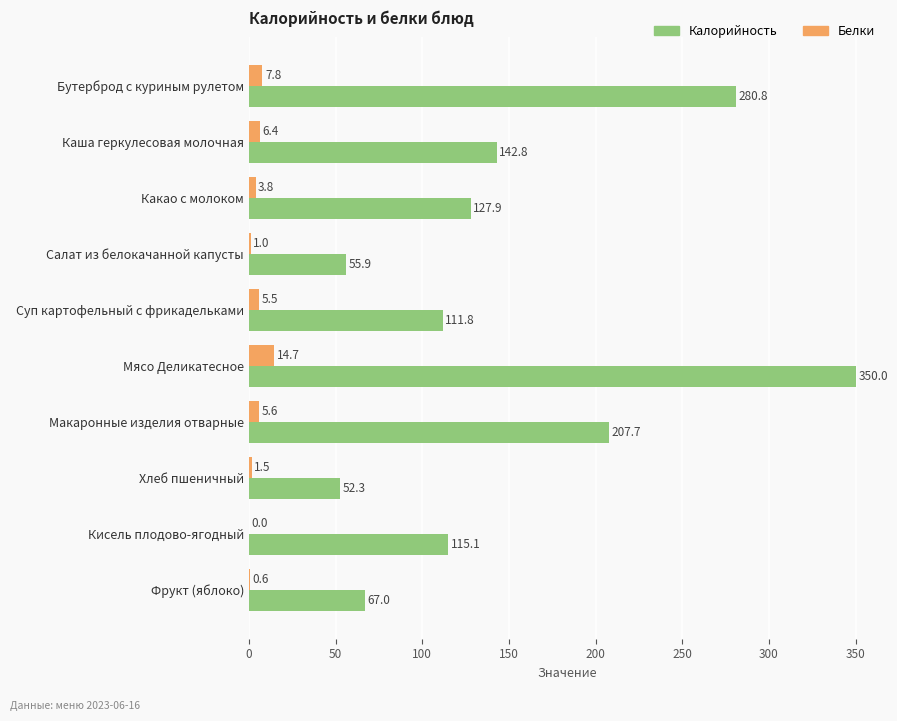

At which label is Калорийность closest to 201?

Макаронные изделия отварные